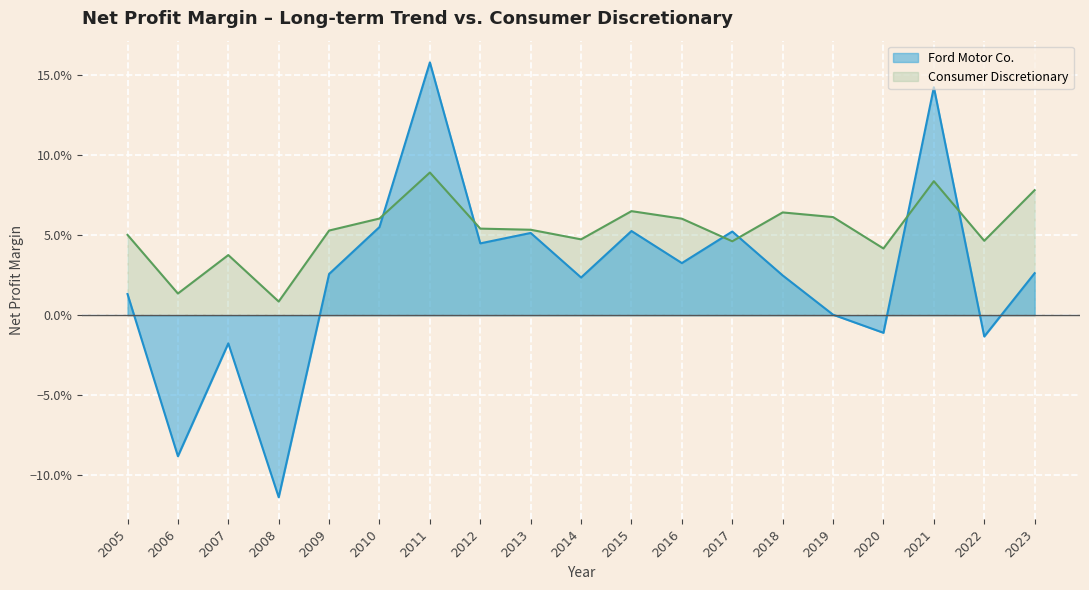

True or false: Ford Motor Co. has more than 2 points higher than both neighbors.

True